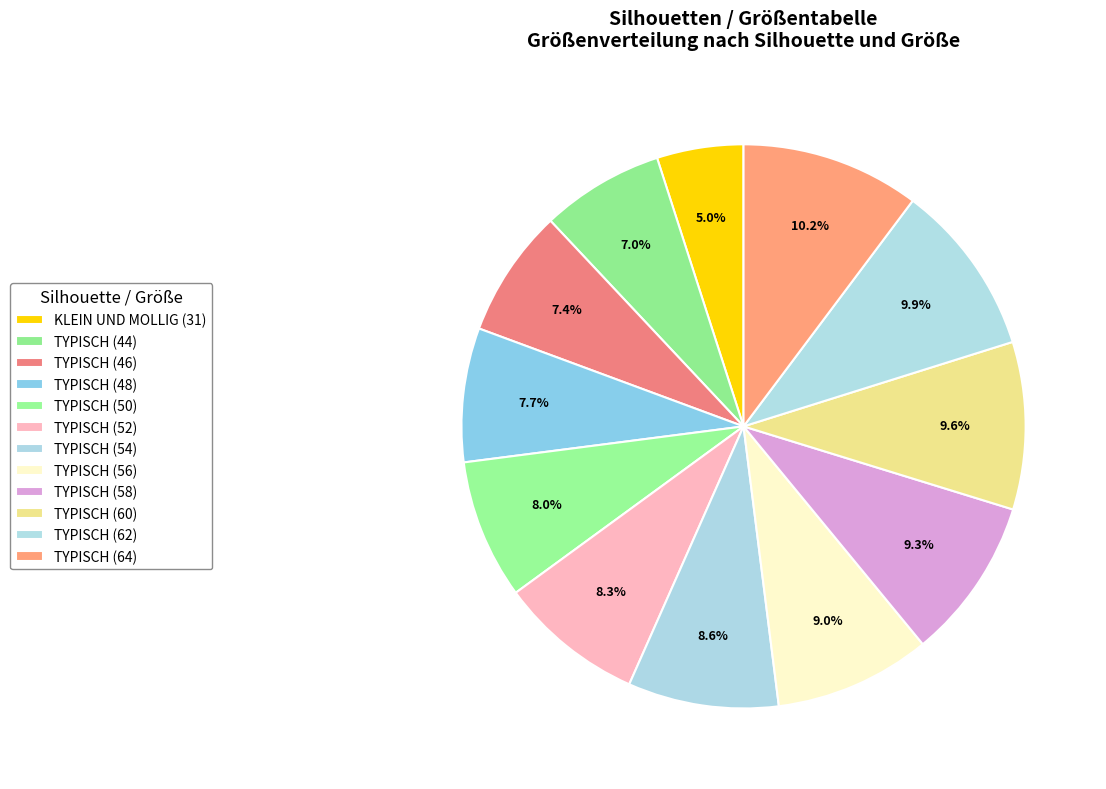

True or false: TYPISCH (44) accounts for 7% of the total.

True